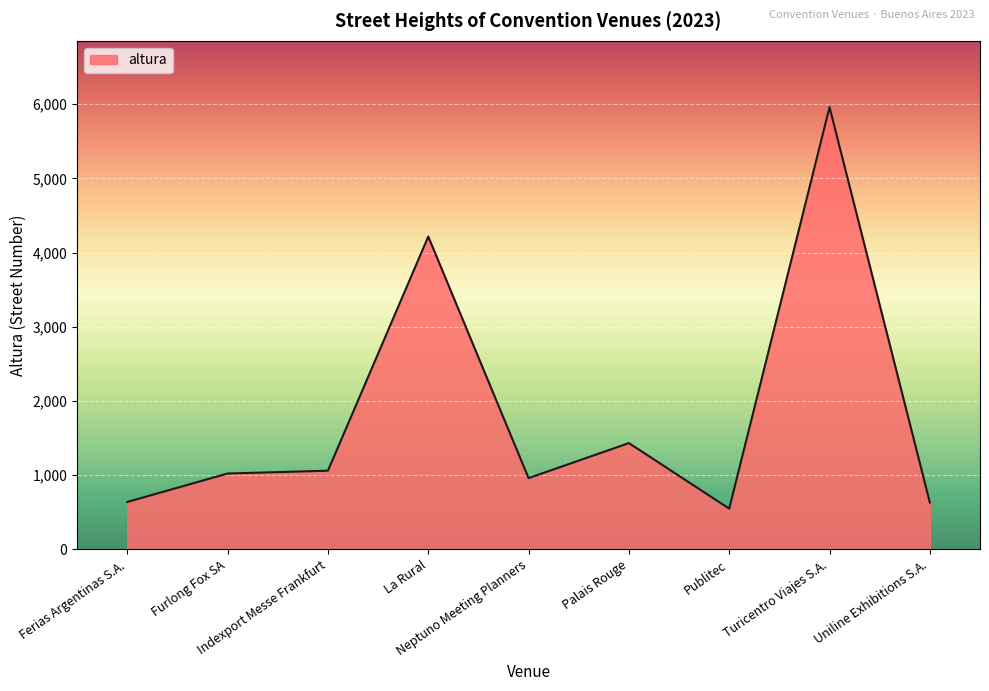

What is the smallest value displayed?

550